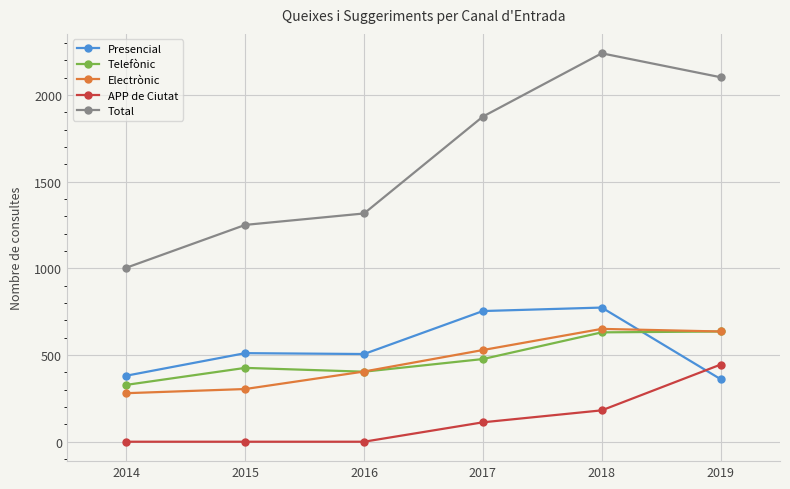

Where do Presencial and APP de Ciutat first cross each other?

2018 and 2019